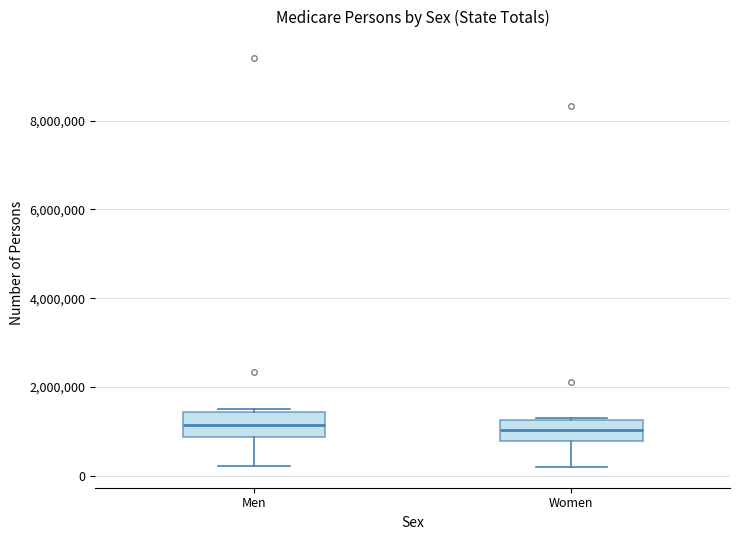

Reading left to right, read every box against the y-axis: the position of its median line, the range the box covers, and the ends of its whiskers. The values are not printed on the chart, so give them approximately, as read against the axis.

Men: median 1200000, box 800000 to 1400000, whiskers 200000 to 1600000
Women: median 1000000, box 800000 to 1200000, whiskers 200000 to 1400000